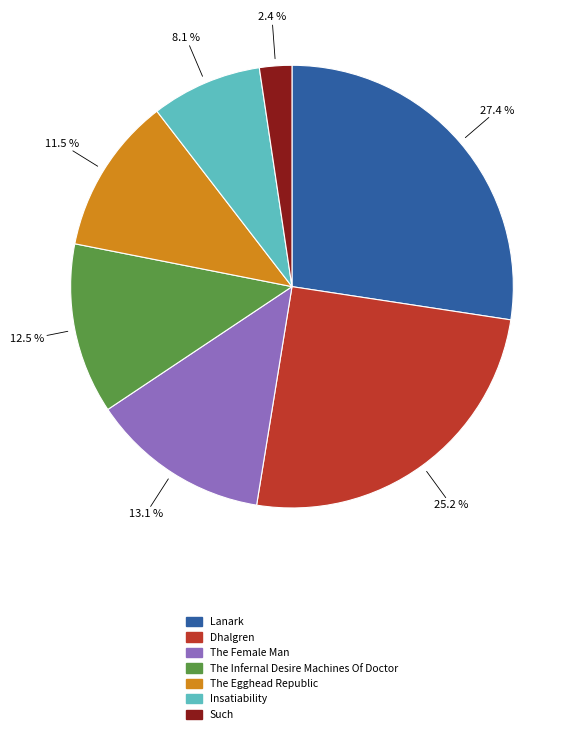

To the nearest percent, what is the difference between the largest and smallest slice percentages?

25%